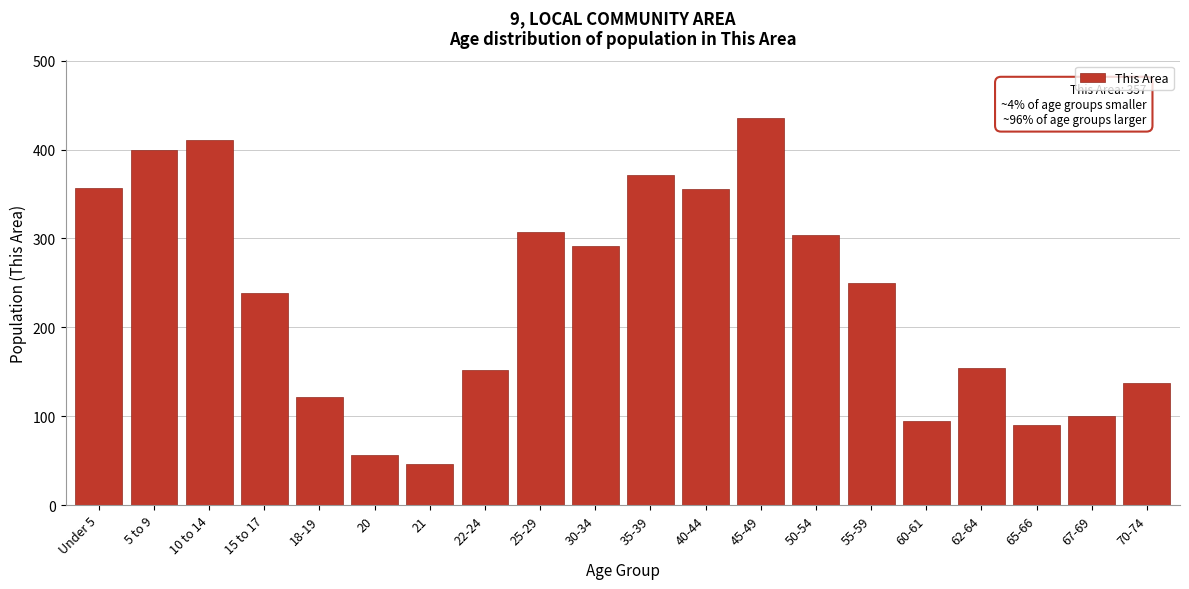

What is the sum of all values?

4672